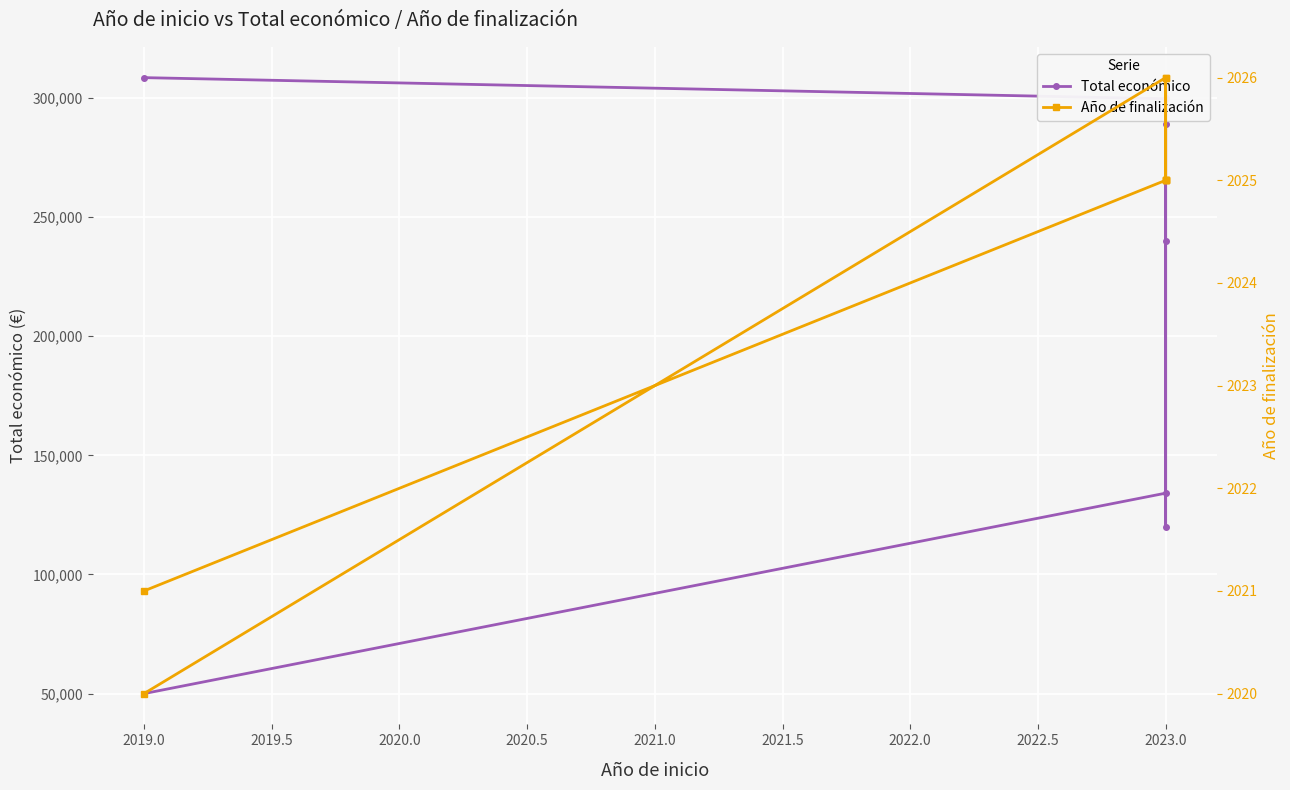

Rank the series by their average value, from highest to lowest.

Total económico, Año de finalización